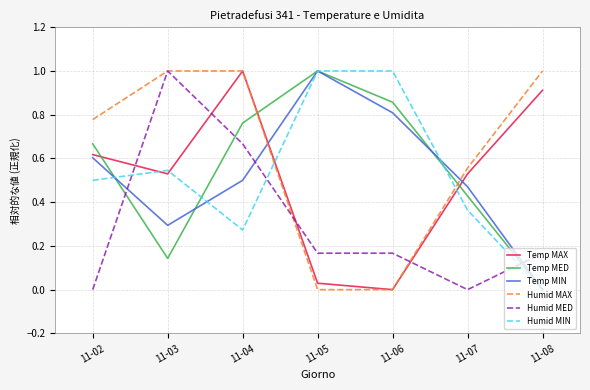

Which series changed the most between 11-05 and 11-06?

Temp MIN